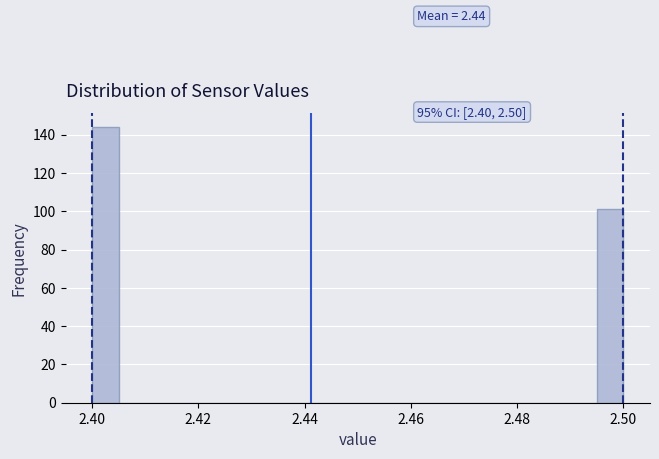

Around what value on the x-axis is the tallest bar? Give the approximate position of its centre, as read against the axis.

2.402